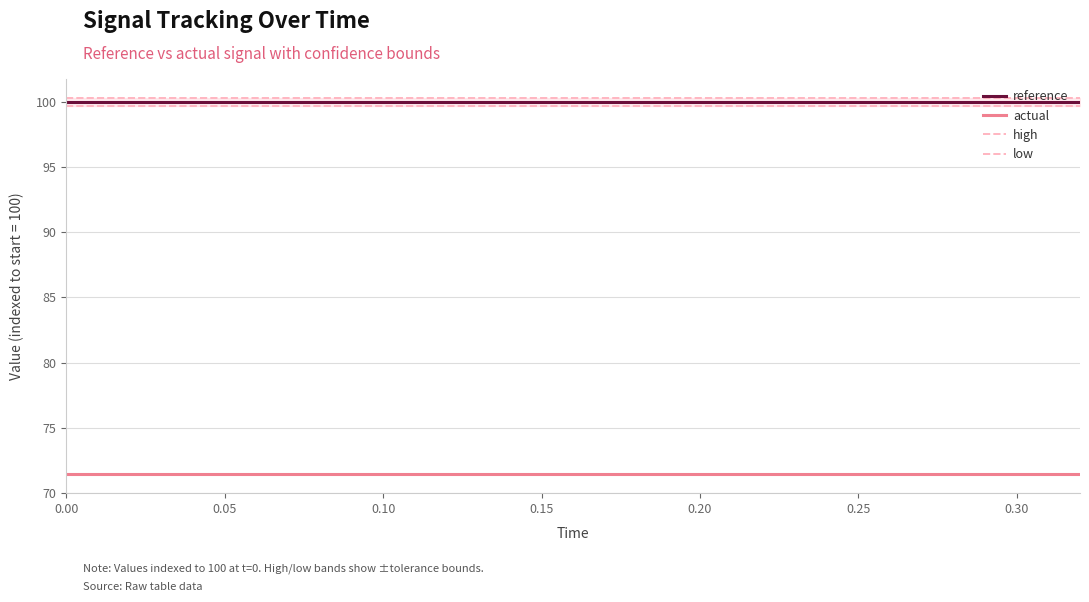

True or false: reference has a value of 159.6 at 0.00.

False